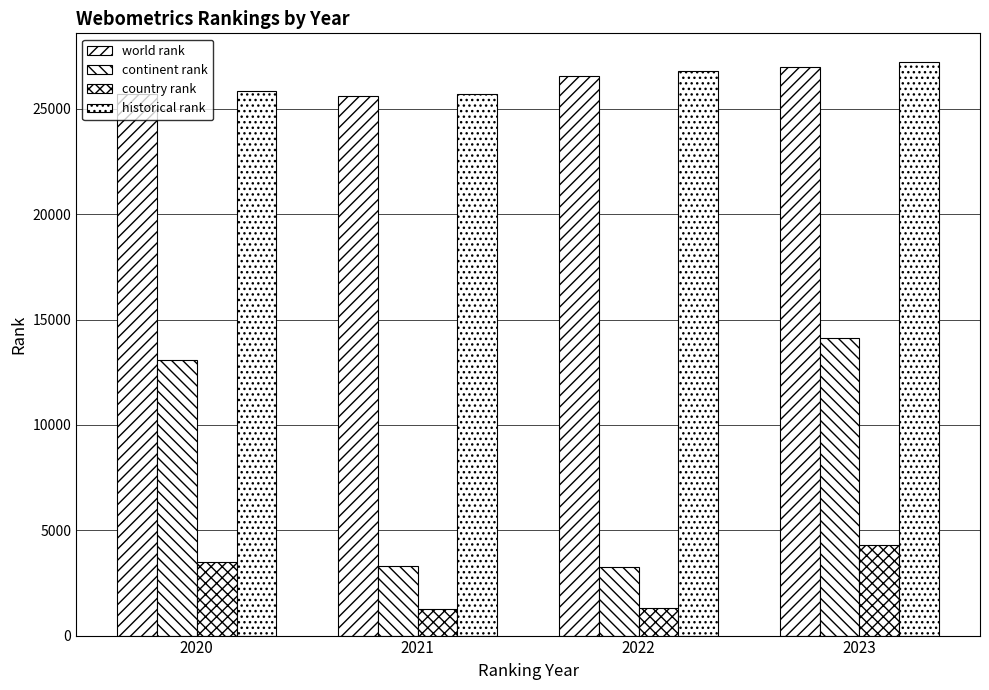

Rank the series by their maximum value, from lowest to highest.

country rank, continent rank, world rank, historical rank